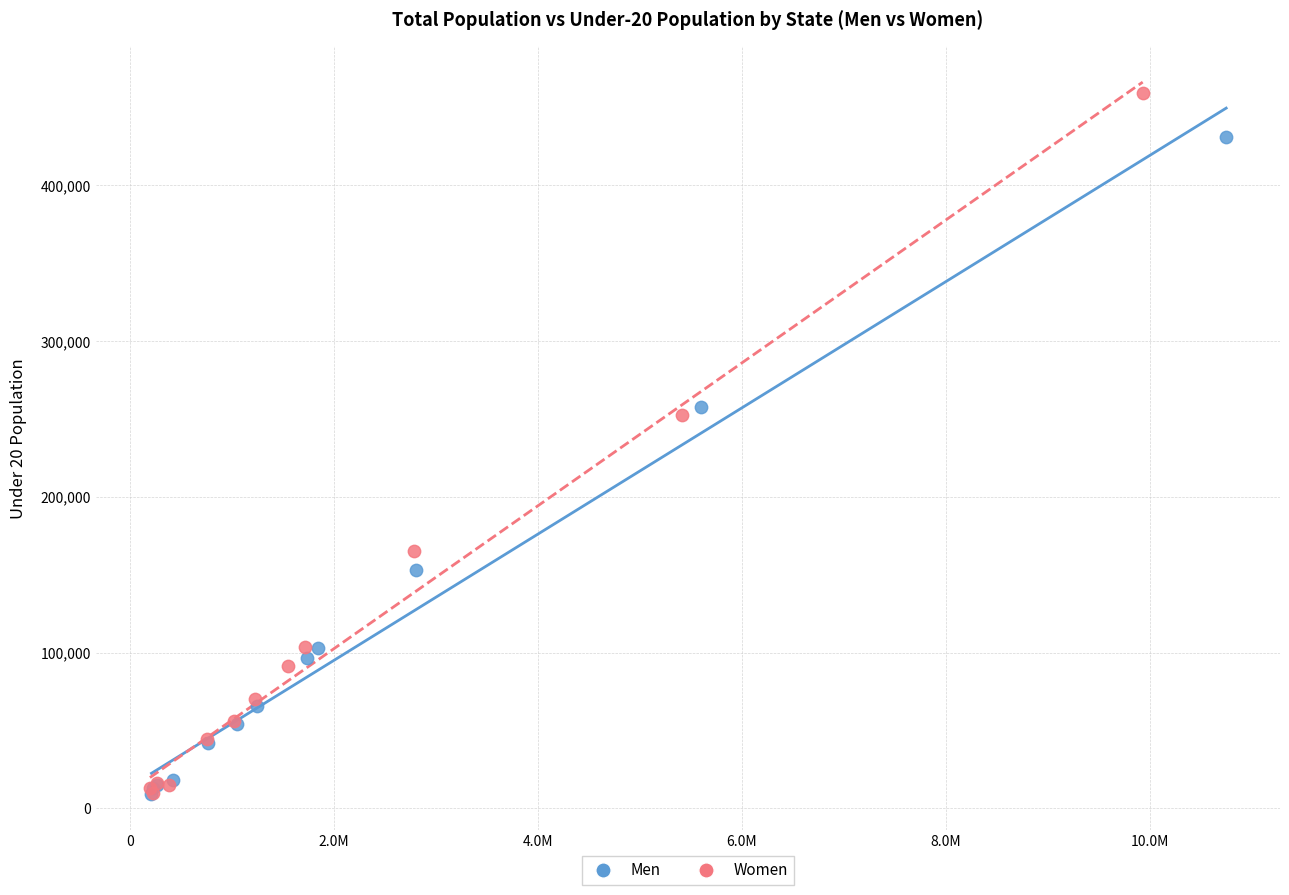

What are all the series names shown in the legend?

Men, Women